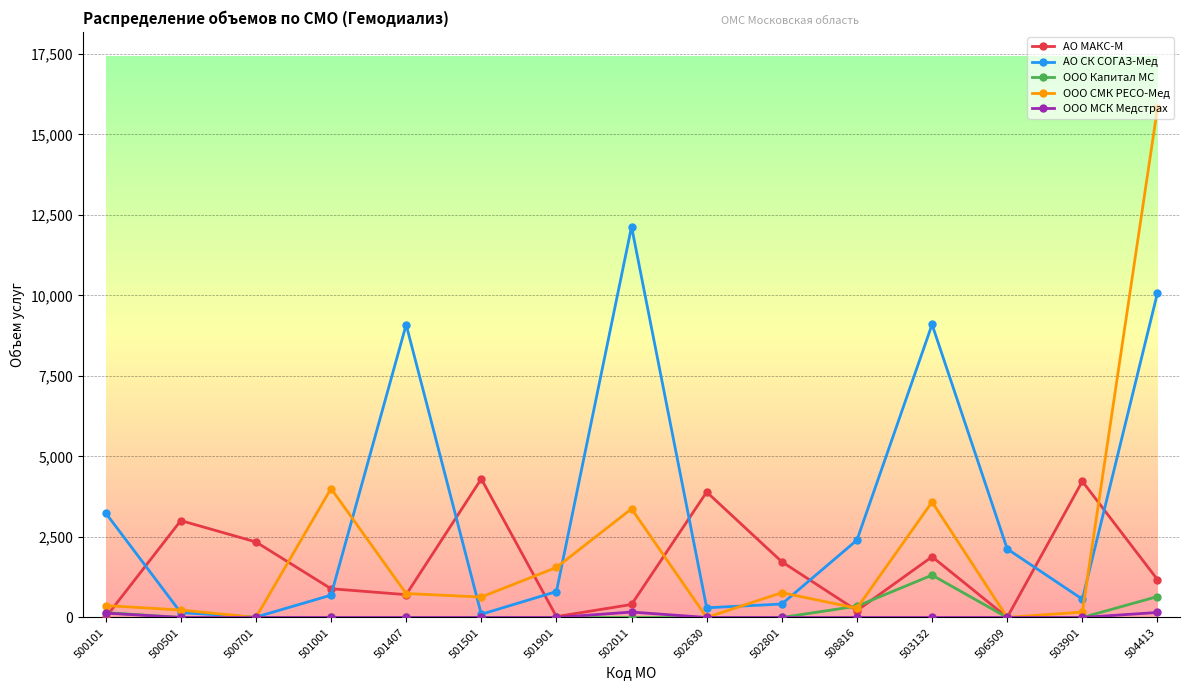

Where is the first local minimum for ООО СМК РЕСО-Мед?

500701